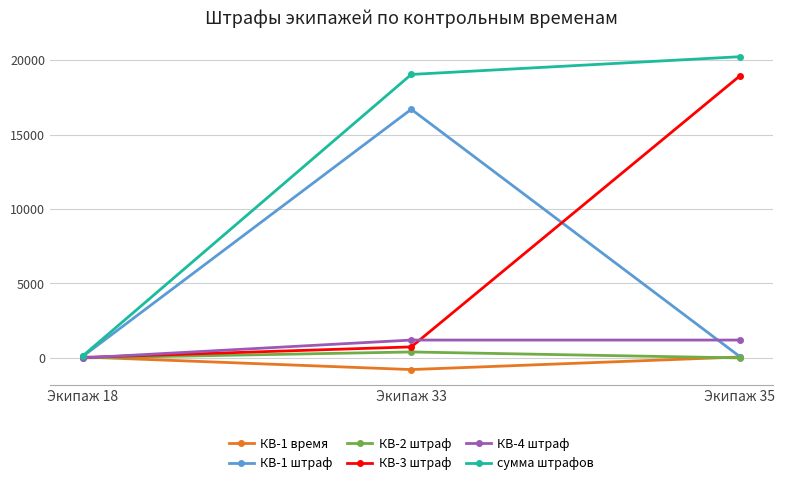

What is the difference between the КВ-1 штраф values at Экипаж 18 and Экипаж 33?

16600